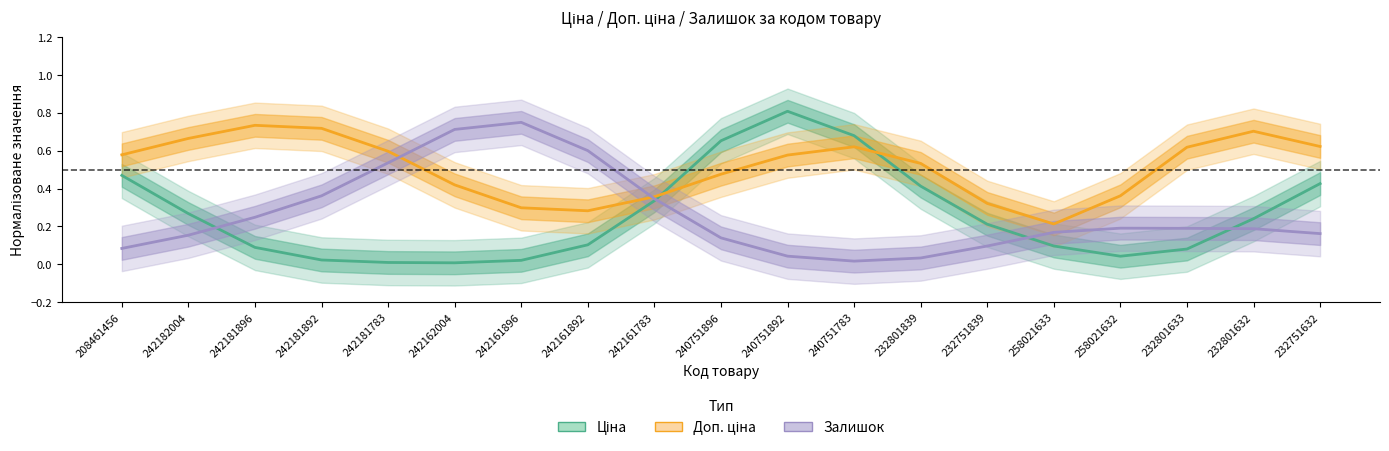

Which series has the largest total across all categories?

Доп. ціна